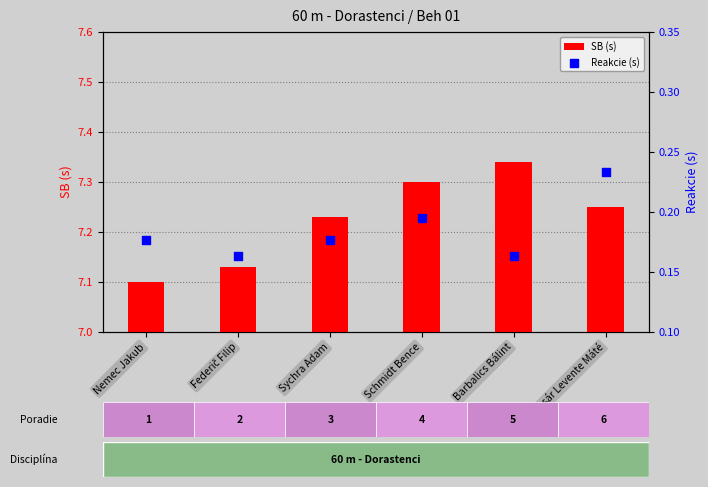

At which category is the sum across all series the highest?

Barbalics Bálint